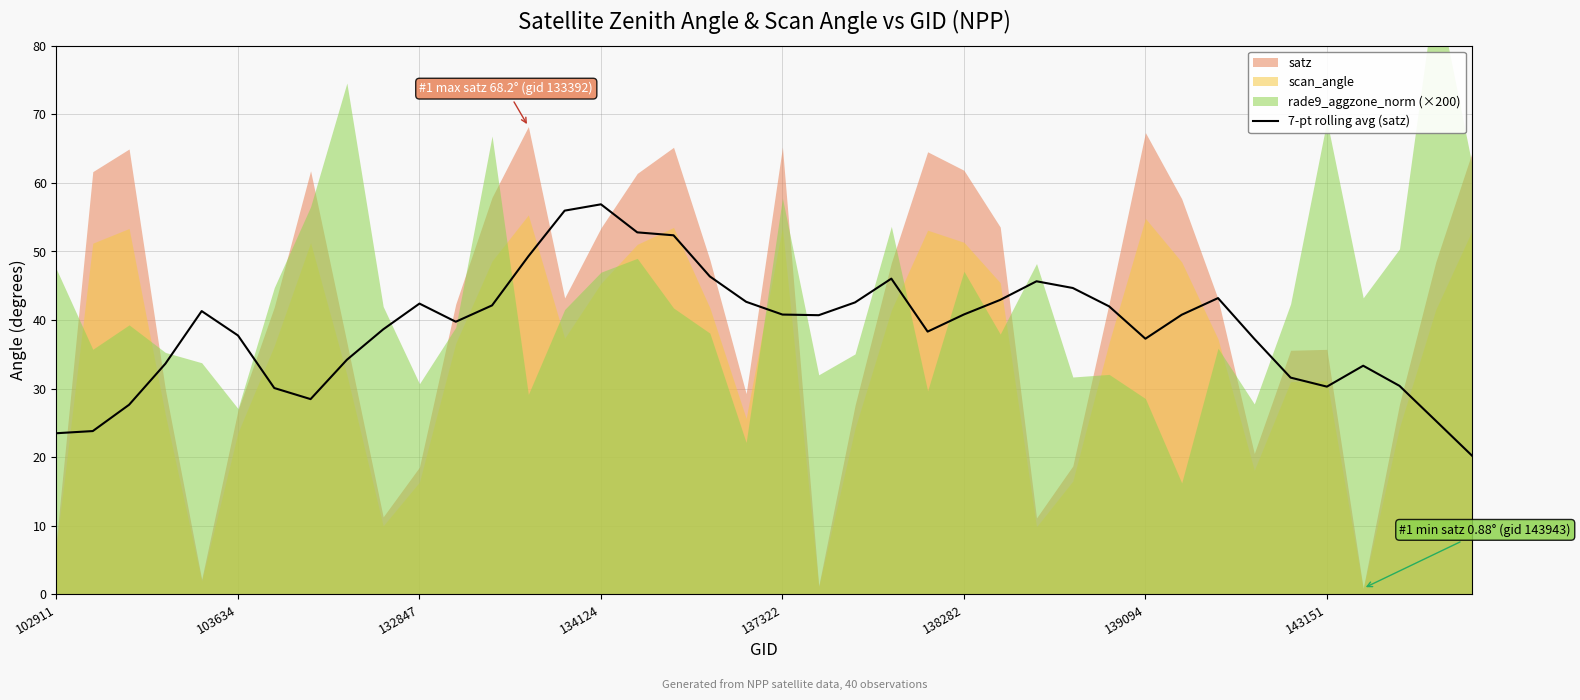

What is the ratio of the value at 16 to the value at 24?

1.4